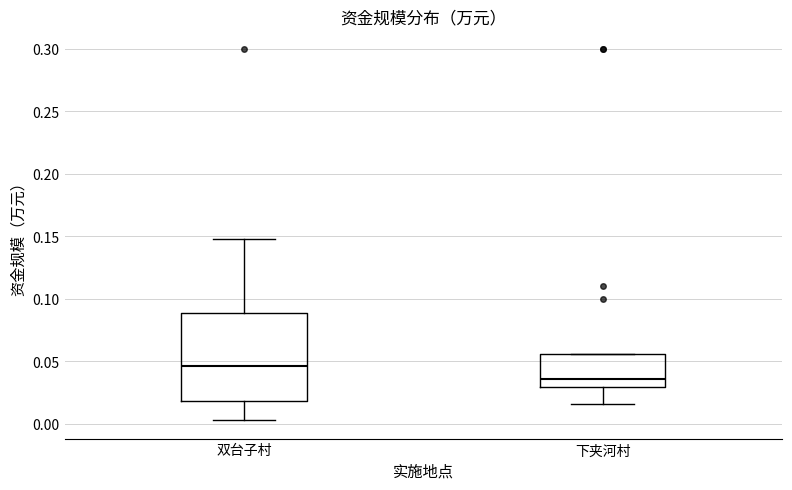

Reading left to right, read every box against the y-axis: the position of its median line, the range the box covers, and the ends of its whiskers. The values are not printed on the chart, so give them approximately, as read against the axis.

双台子村: median 0.045, box 0.020 to 0.090, whiskers 0.005 to 0.150
下夹河村: median 0.035, box 0.030 to 0.055, whiskers 0.015 to 0.055